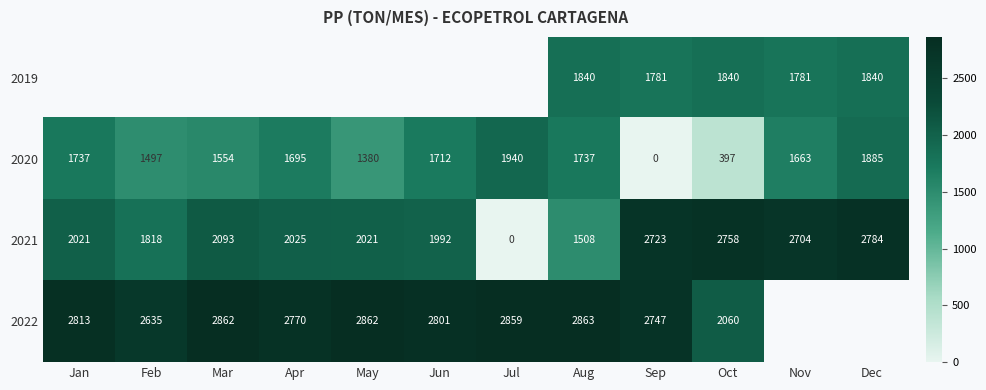

At which label does 2020 first exceed 1695?

Jan